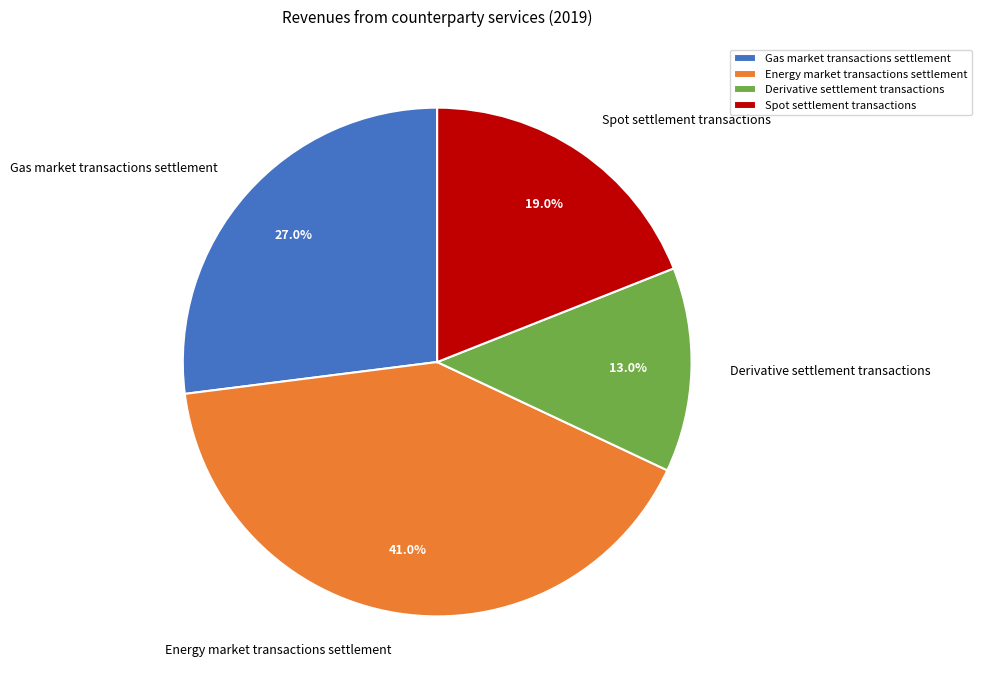

To the nearest percent, what percentage of the pie is Derivative settlement transactions?

13%